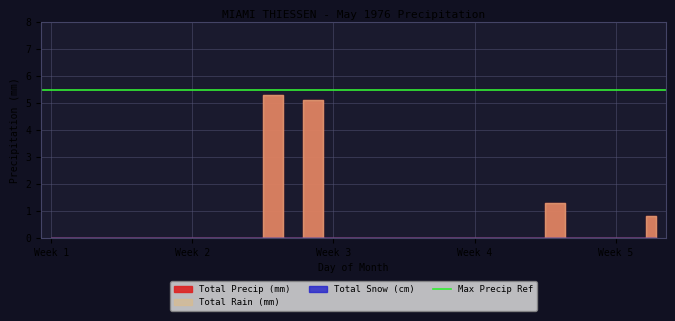

True or false: Total Snow (cm) and Total Rain (mm) intersect in this chart.

False